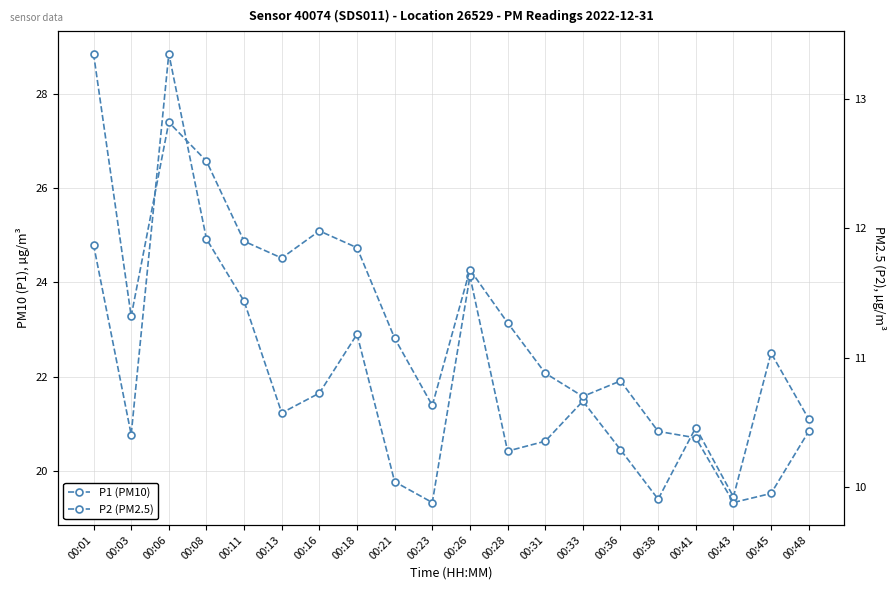

Which category has the highest value in the P1 (PM10) series?

00:06